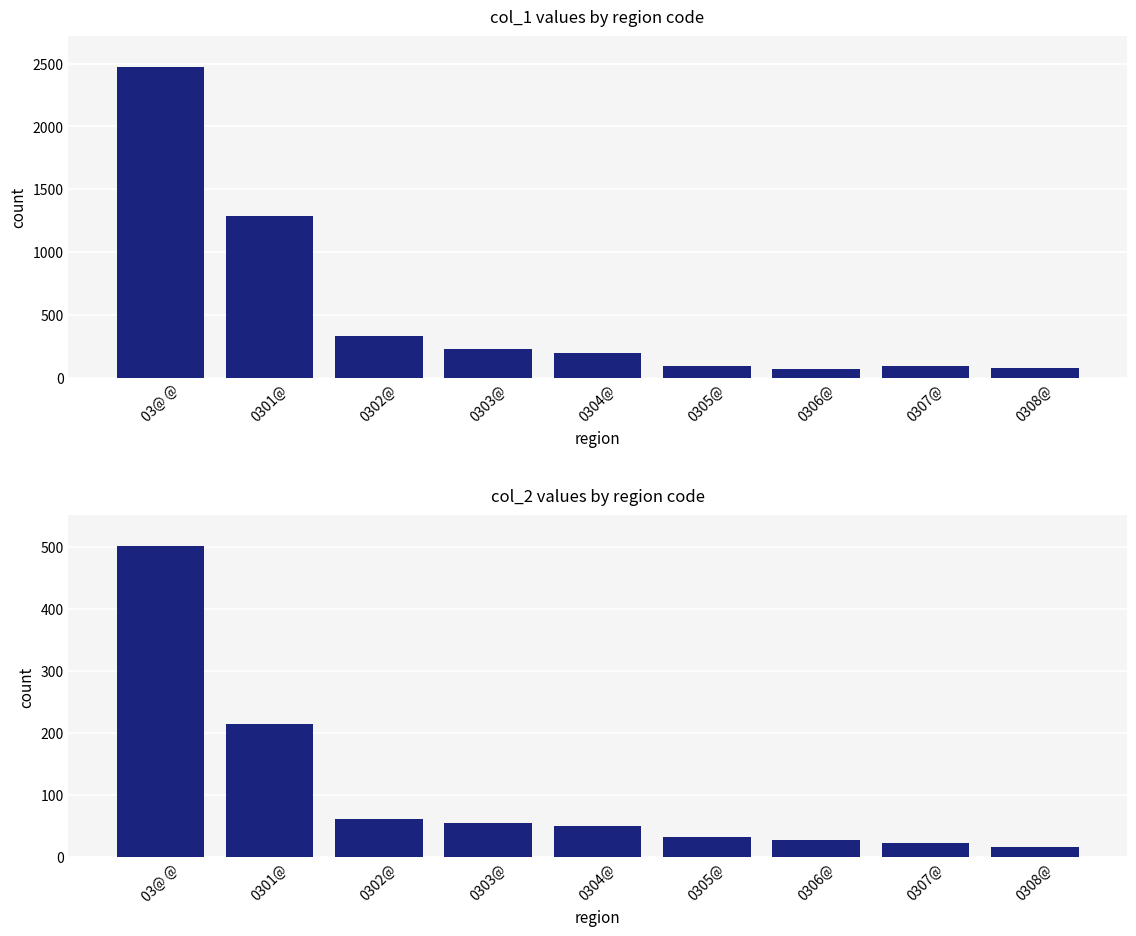

At which category is the sum across all series the highest?

03@ @